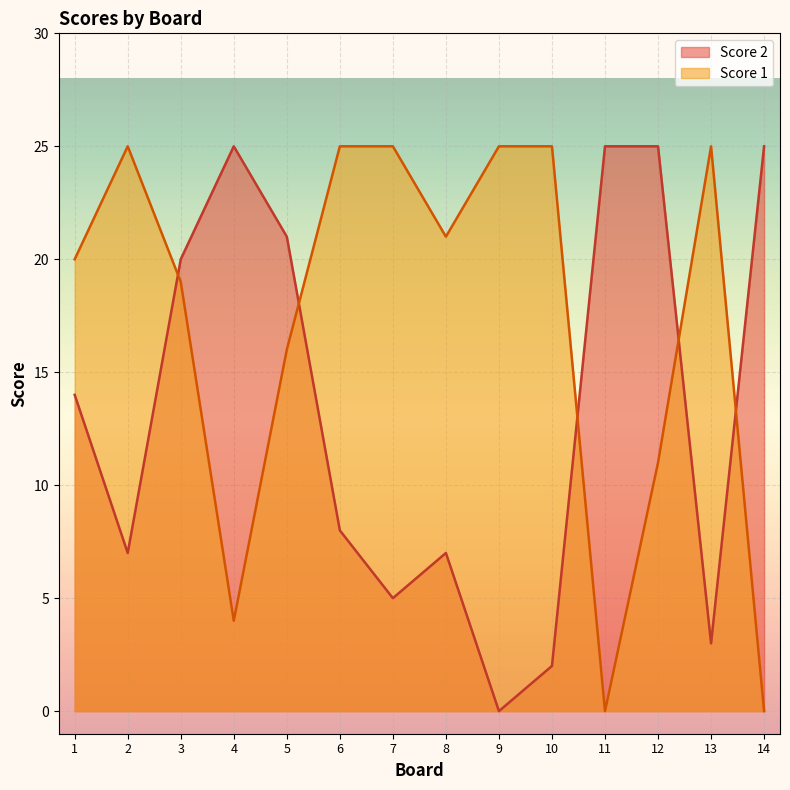

Which series ends up on top after the final intersection of Score 1 and Score 2?

Score 2